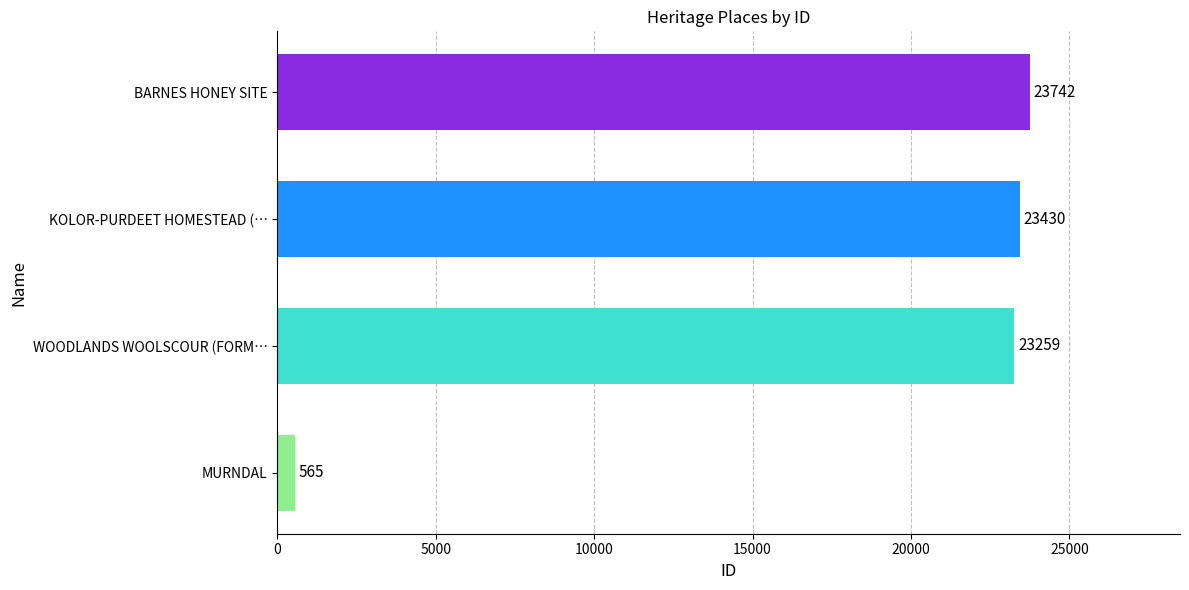

Is it true that the value at BARNES HONEY SITE is 23742?

True